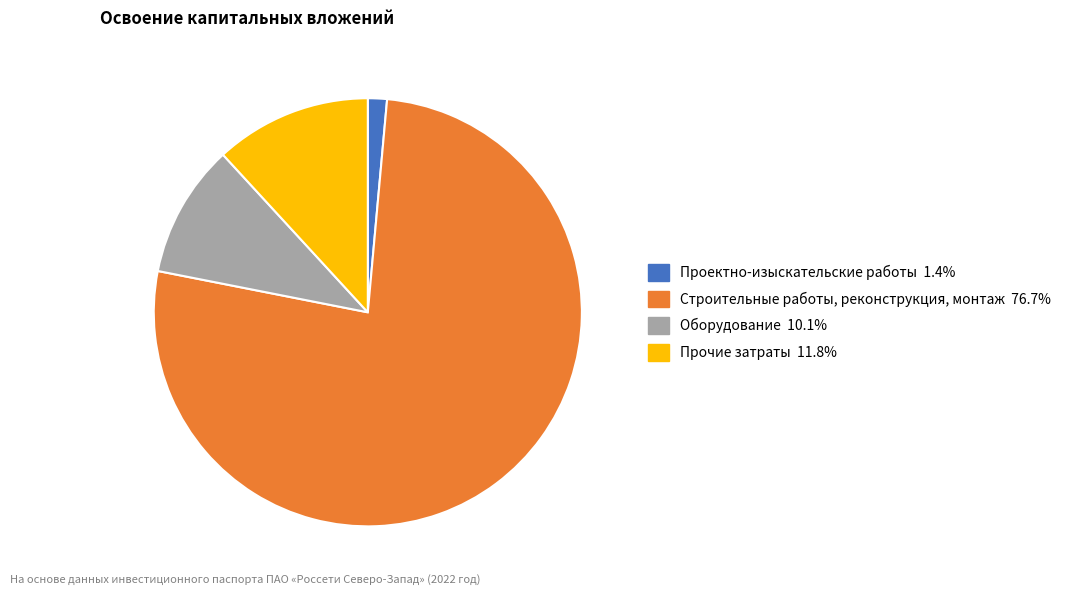

Is there any slice that represents more than half of the pie?

Yes